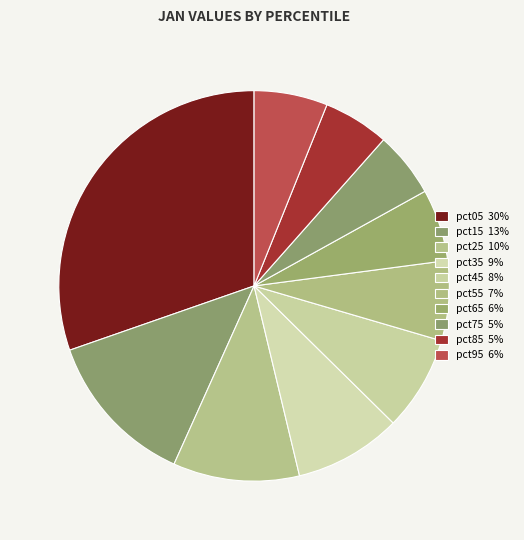

What percentage is the pct15 slice, to the nearest percent?

13%